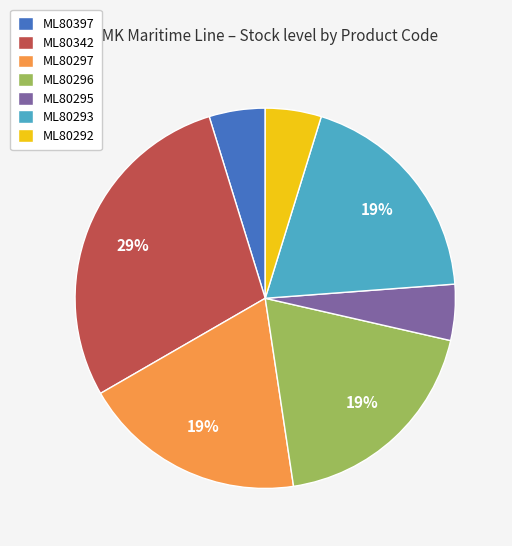

Is the sum of ML80292 and ML80293 greater than half?

No